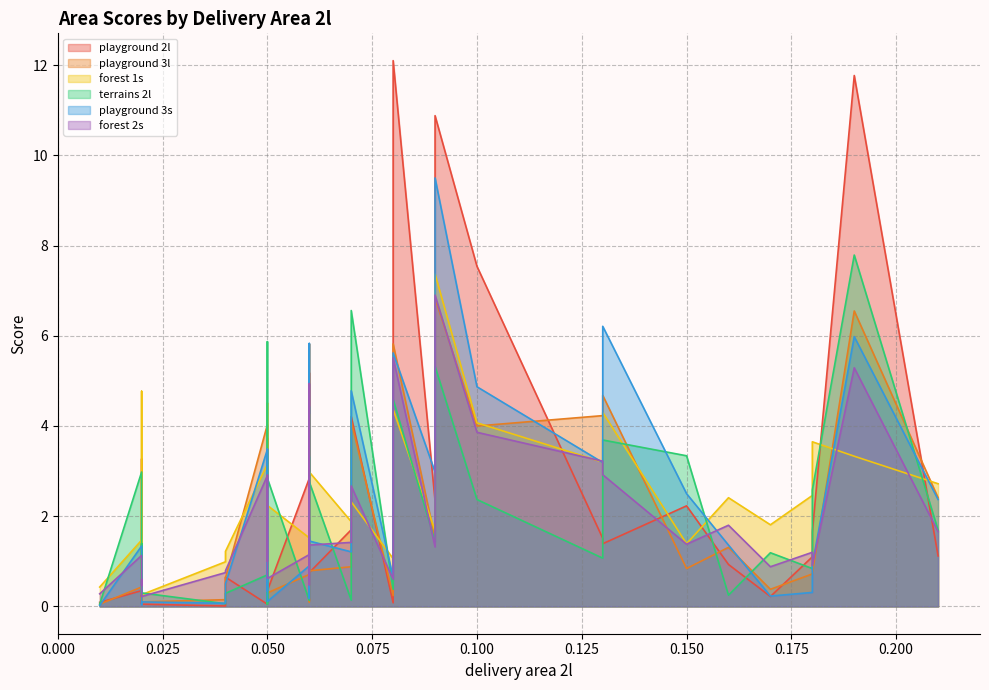

True or false: forest 1s has a value of 0.5 at 0.06.

False